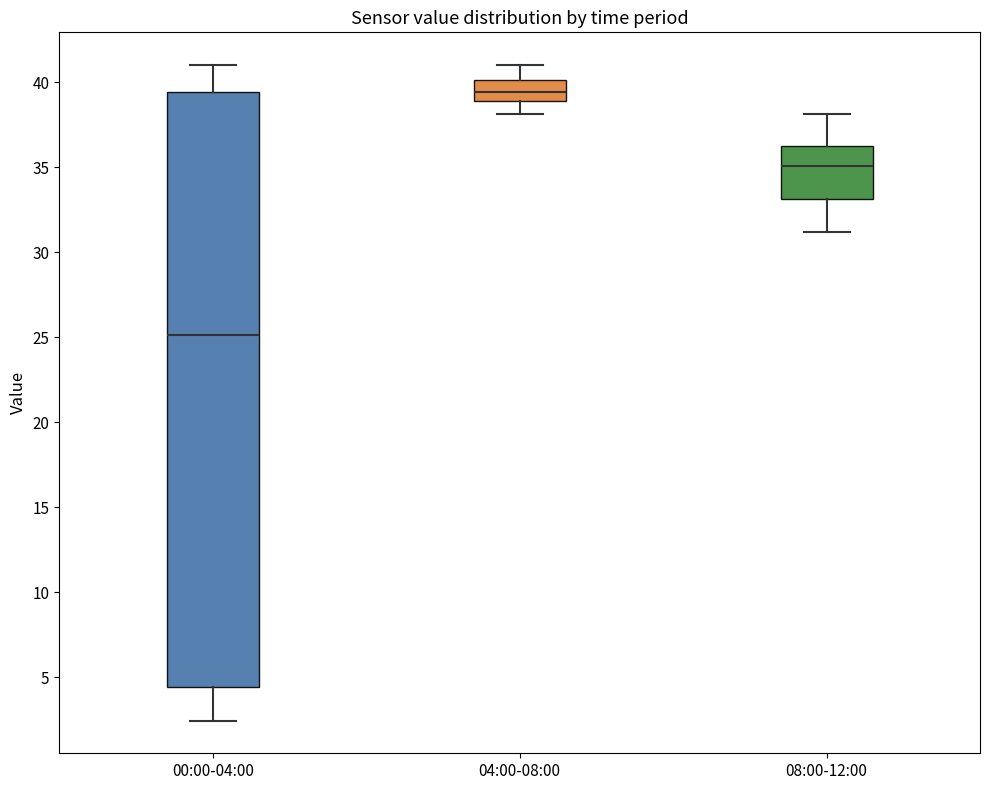

Which box's median line is the highest?

04:00-08:00